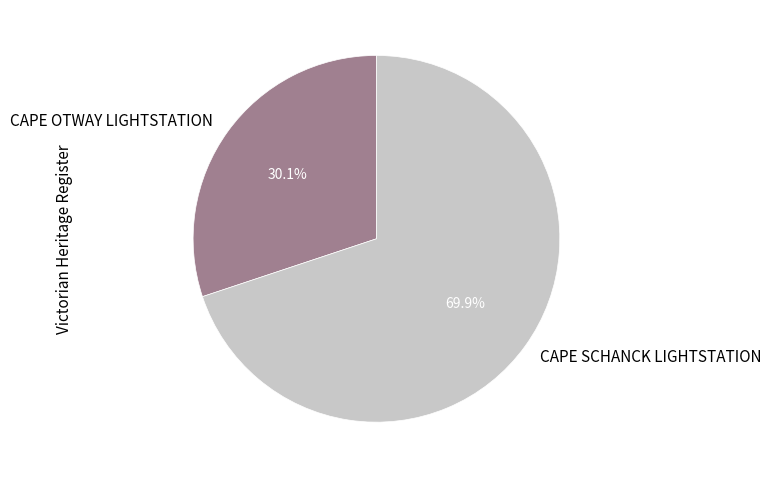

Is CAPE OTWAY LIGHTSTATION the majority of the pie?

No